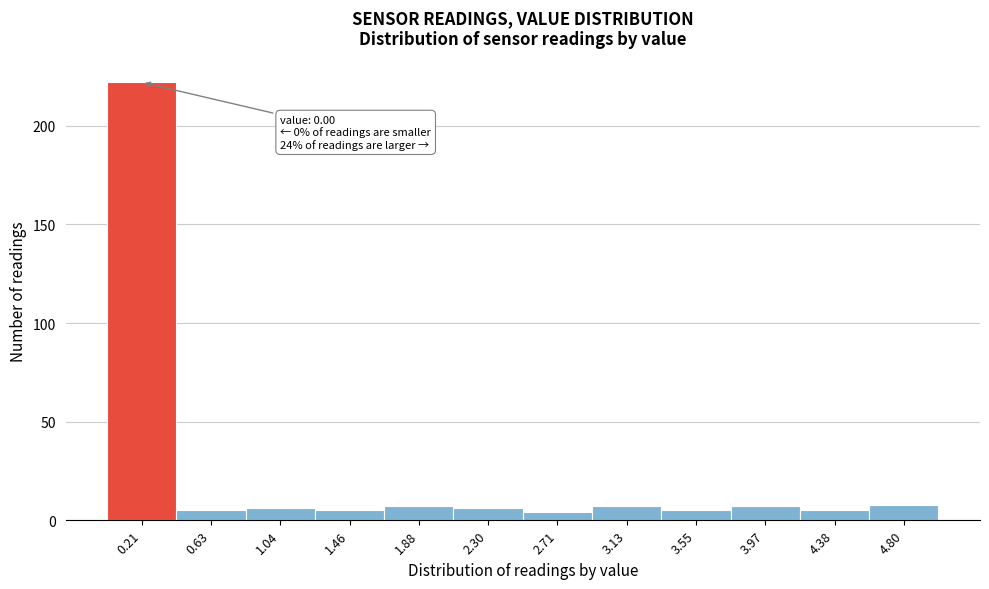

Which range on the x-axis has the tallest bar?

0.00 to 0.40